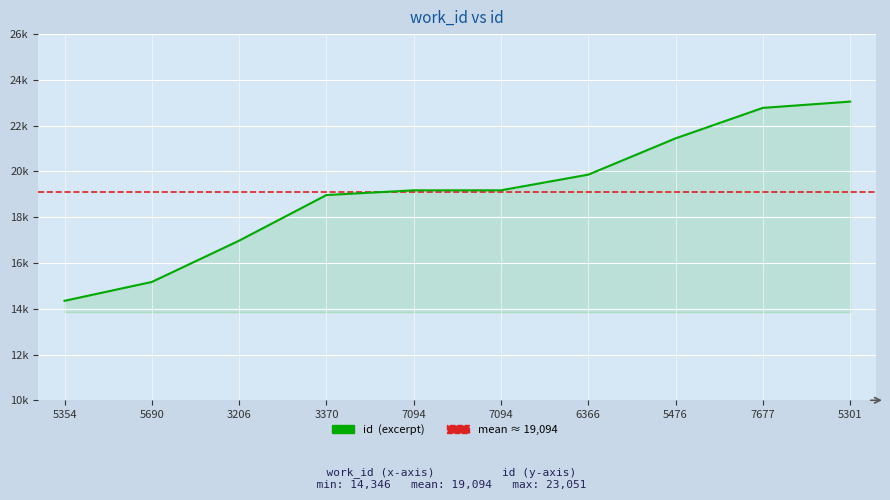

Does the chart have visible grid lines?

Yes